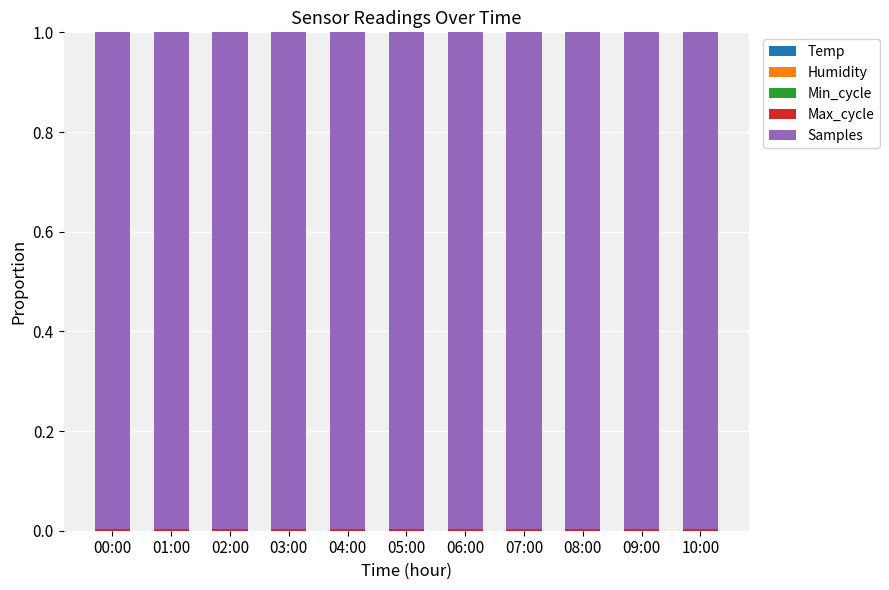

Count the number of categories in the chart.

11